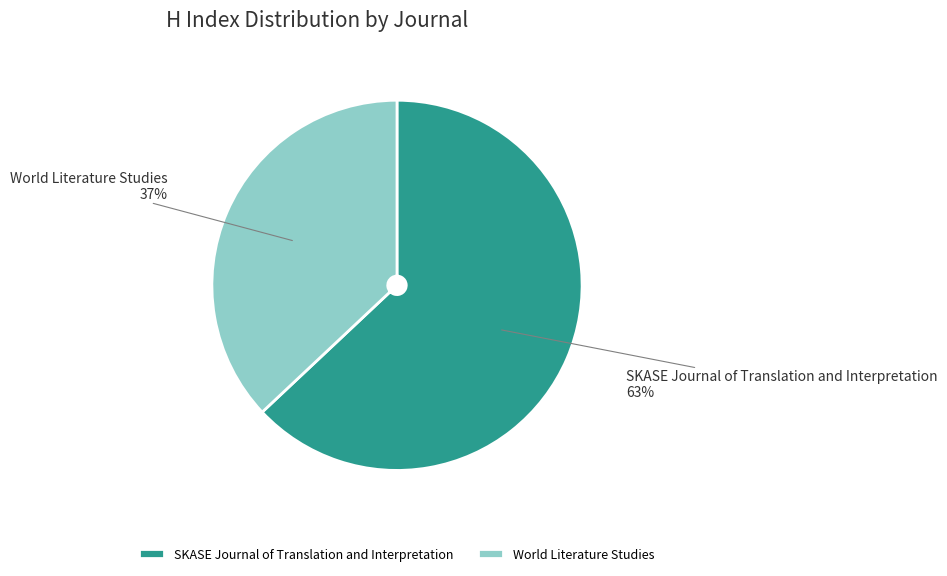

To the nearest percent, what is the difference between the SKASE Journal of Translation and Interpretation and World Literature Studies slice percentages?

26%